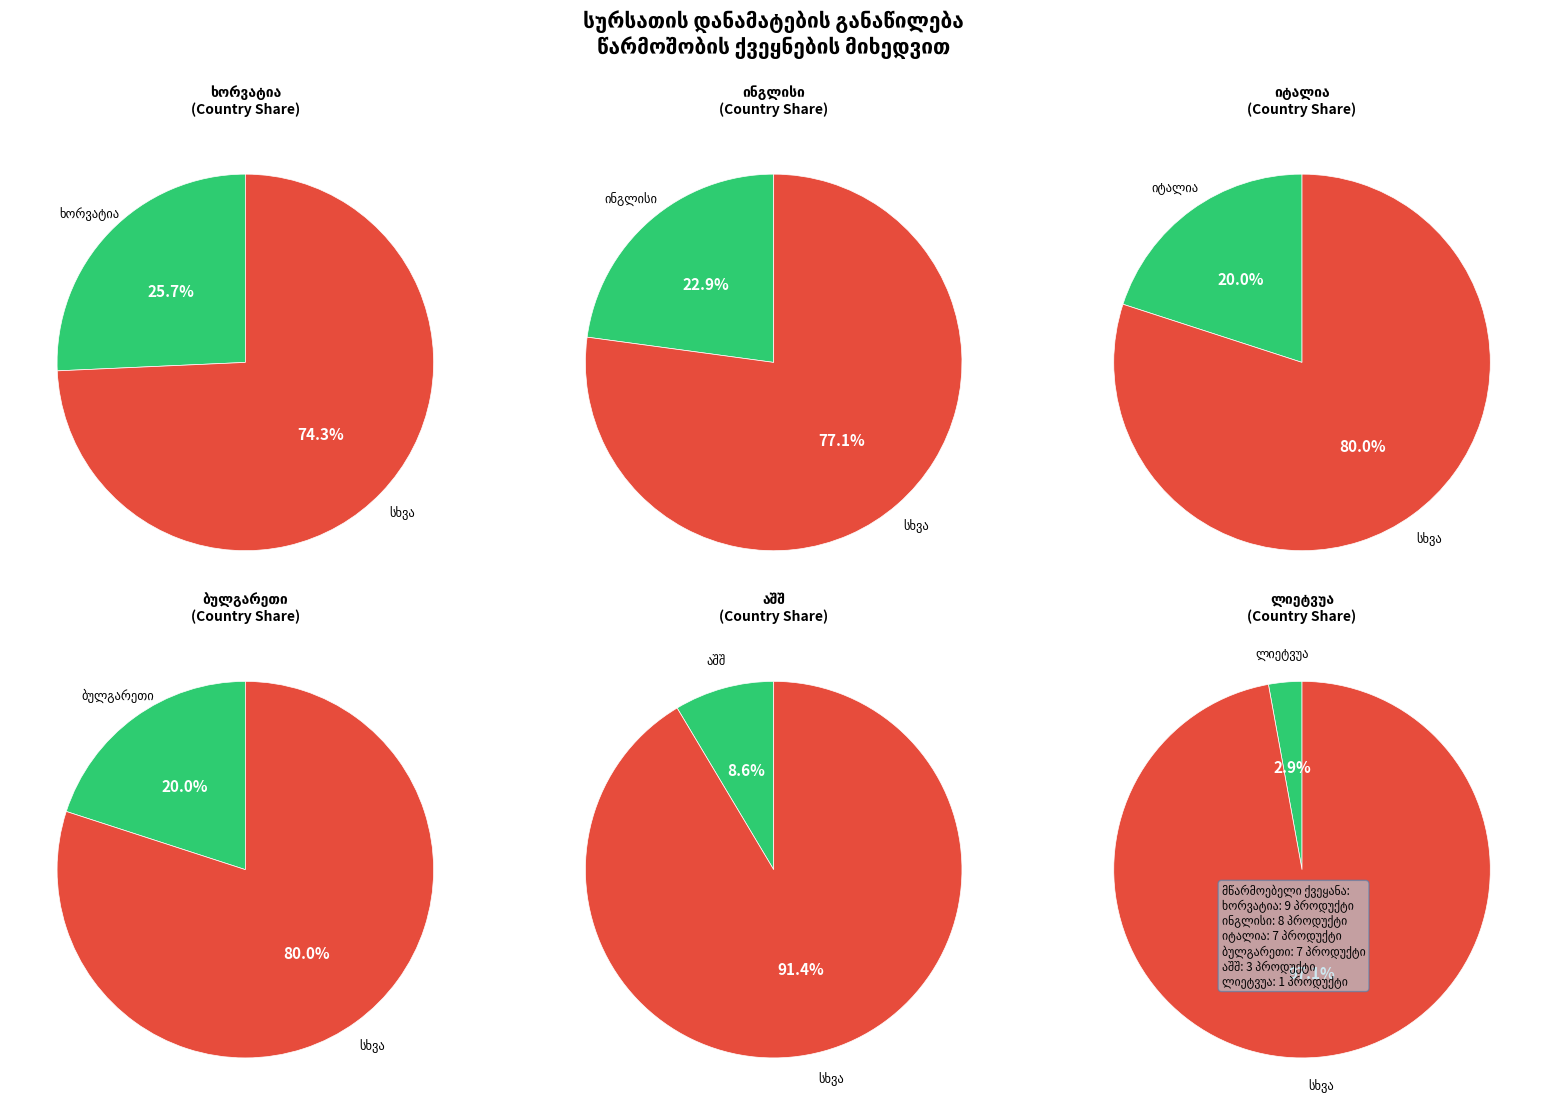

To the nearest percent, what portion does ხორვატია represent?

26%